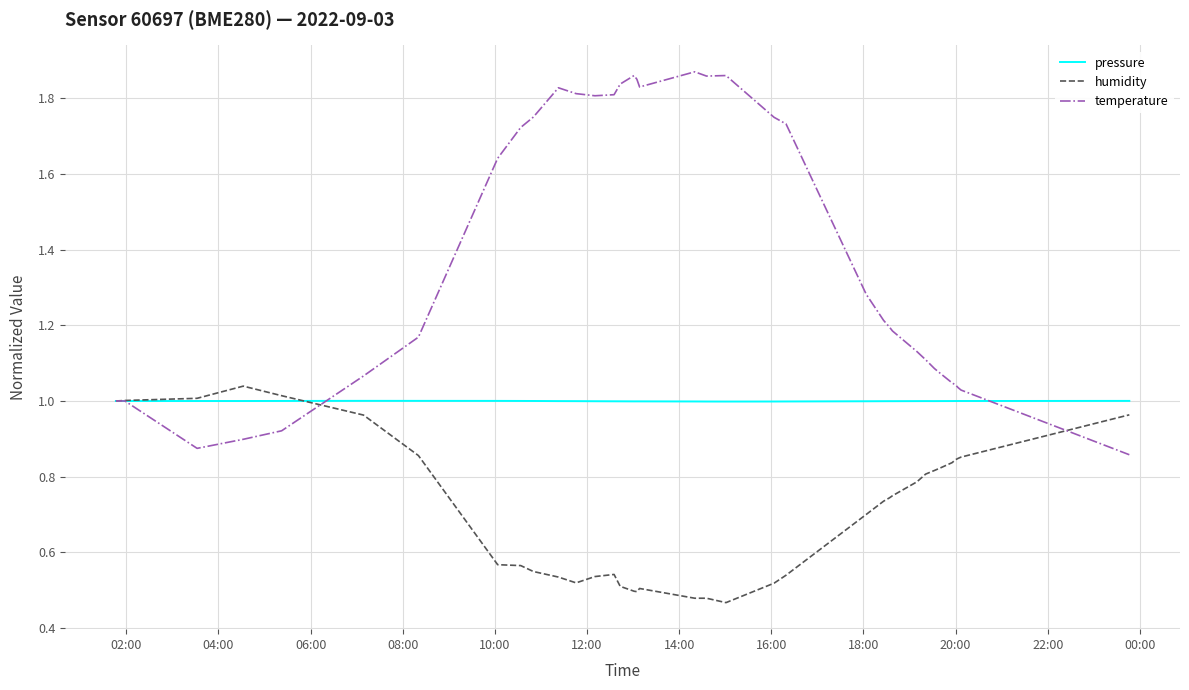

What is the sum of all temperature values?

50.0